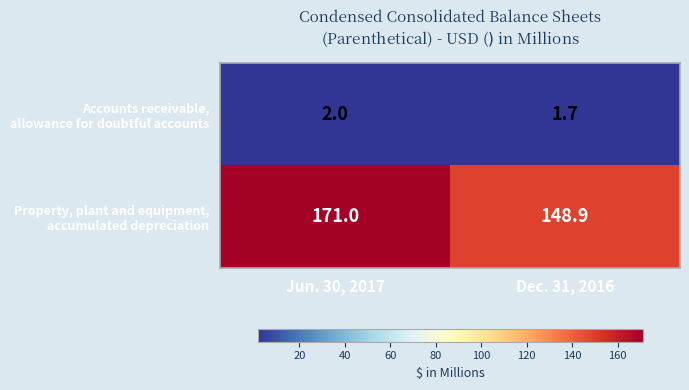

Which label corresponds to the smallest value in the chart?

Dec. 31, 2016